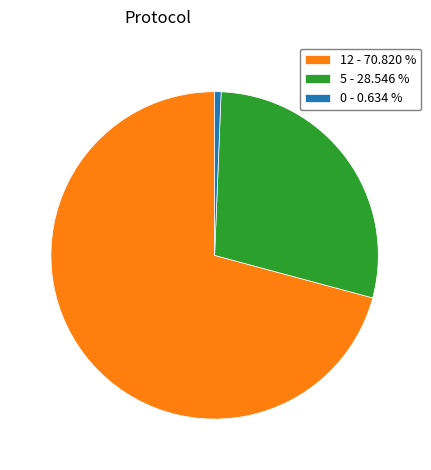

Combined, do 0 - 0.634 % and 12 - 70.820 % account for over 50%?

Yes